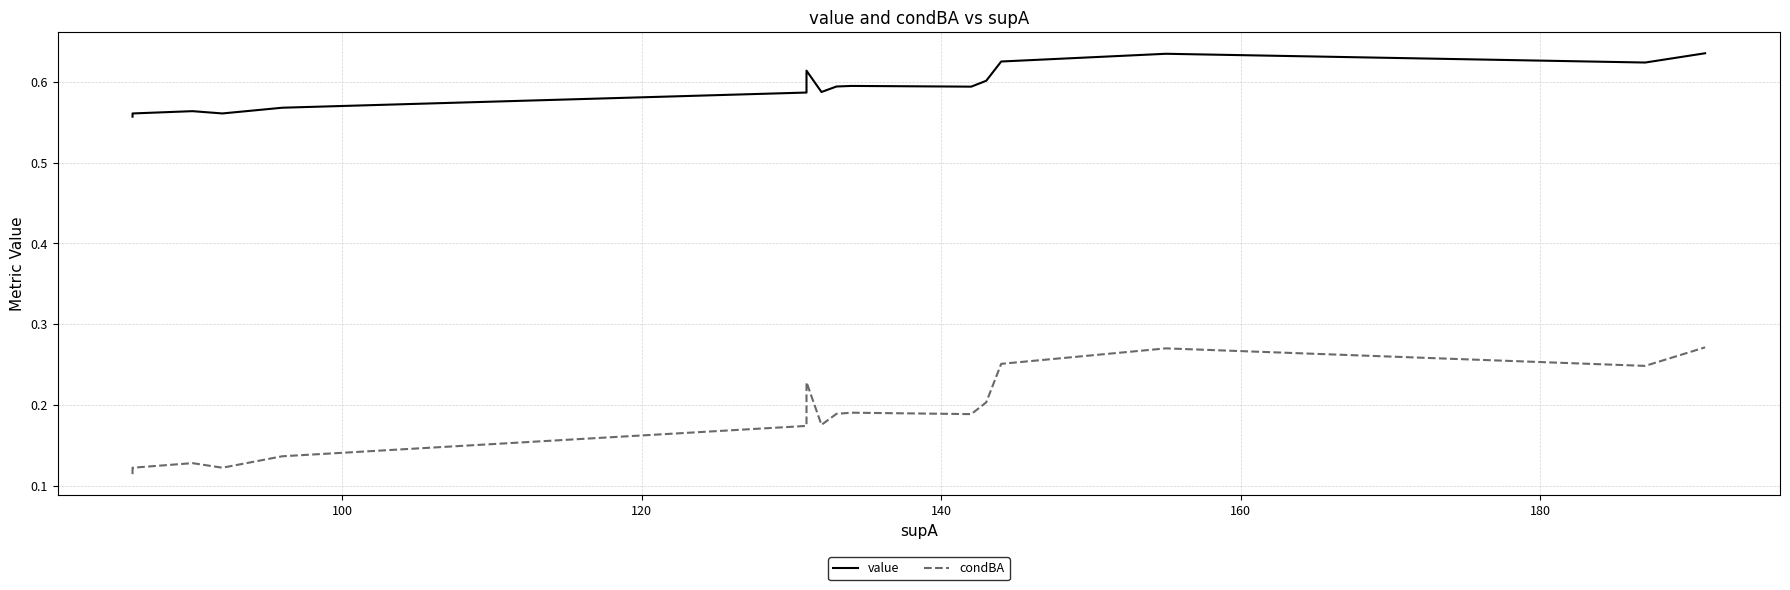

How many categories are shown in the chart?

20